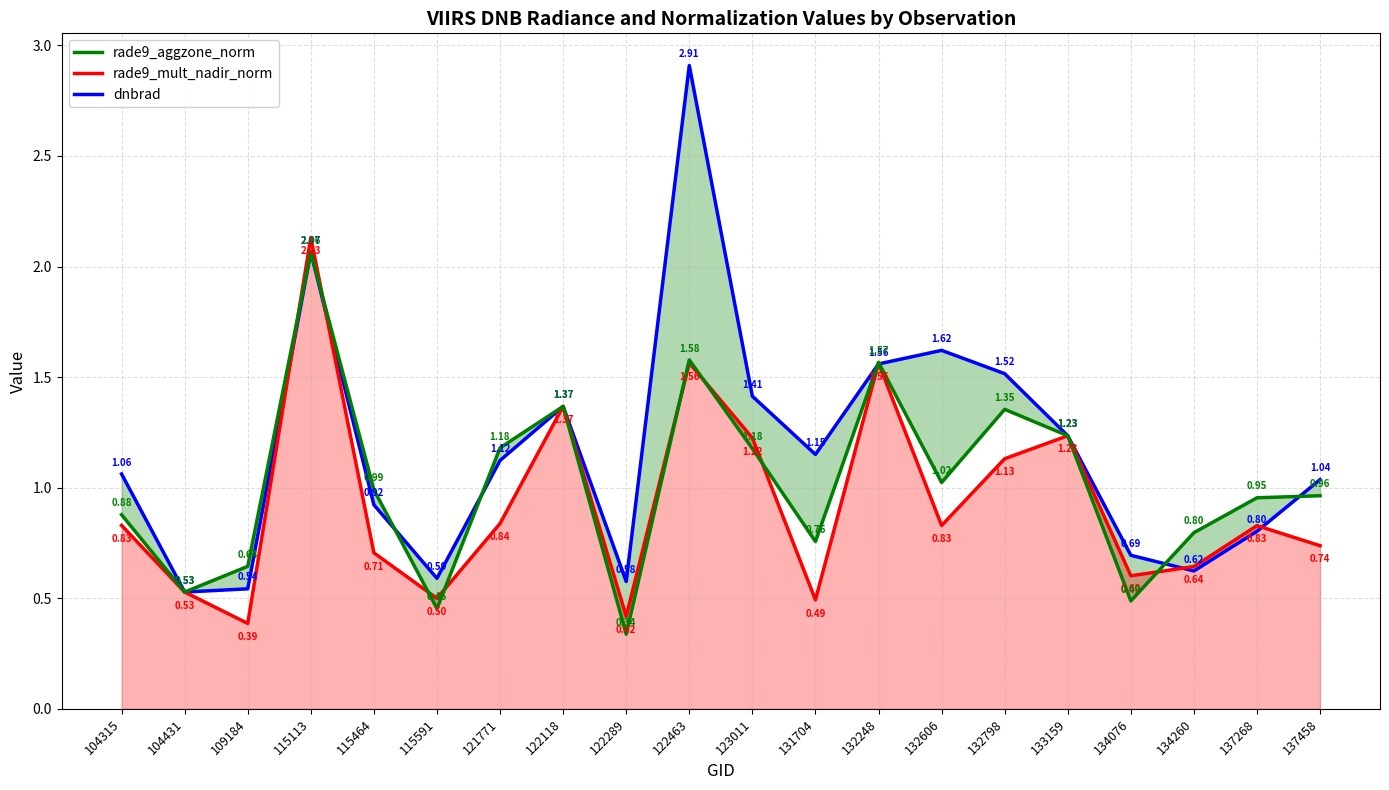

What is the difference between the maximum and second lowest values in the dnbrad series?

2.4